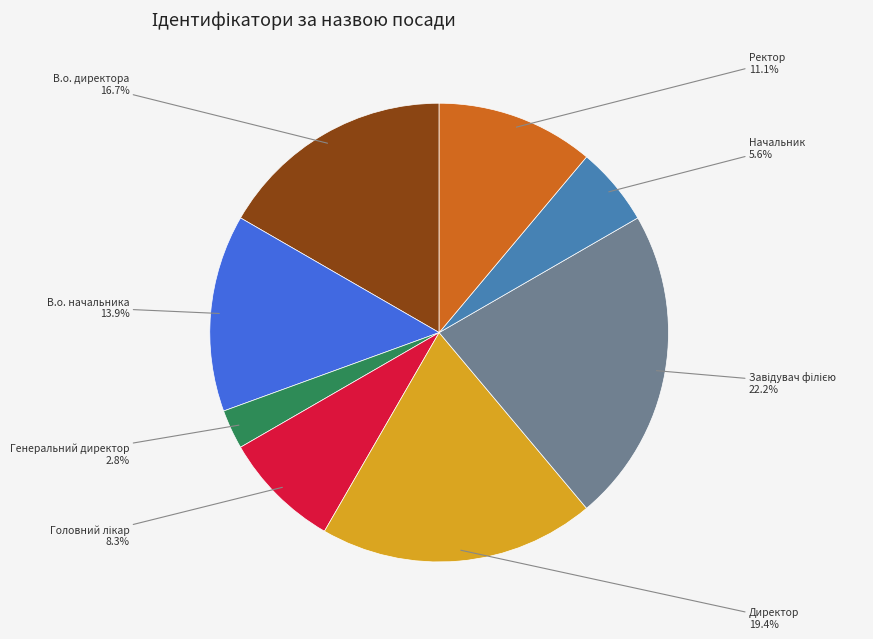

Does Ректор account for over 50% of the chart?

No